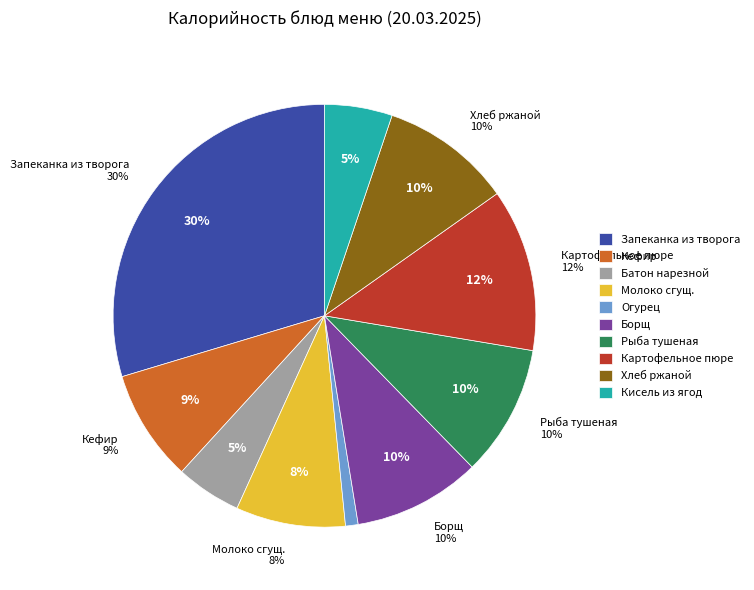

The Картофельное пюре slice represents 7% of the pie. True or false?

False